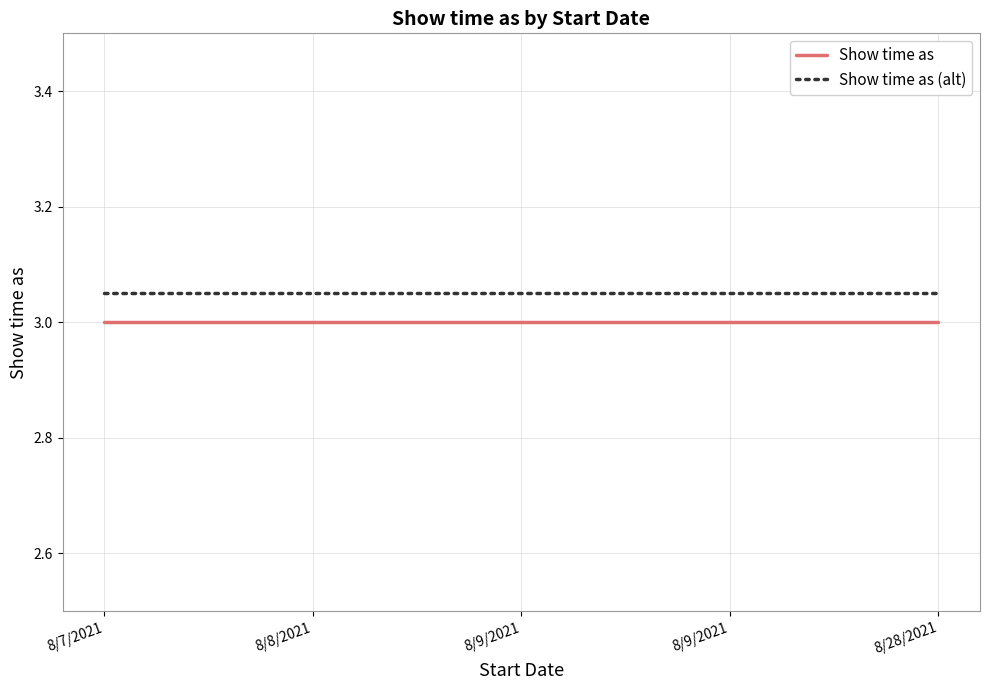

The value of Show time as at 8/9/2021 is 4.6. True or false?

False